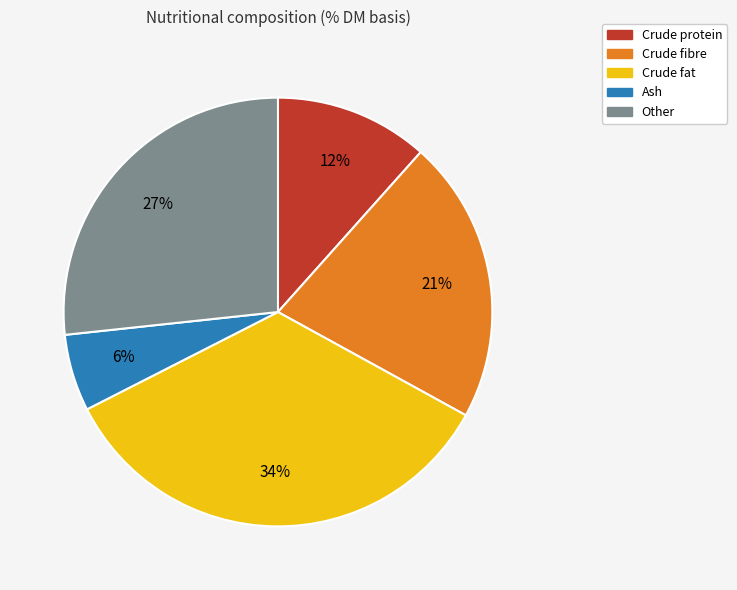

Is it true that Crude fat is 34% of the pie?

True